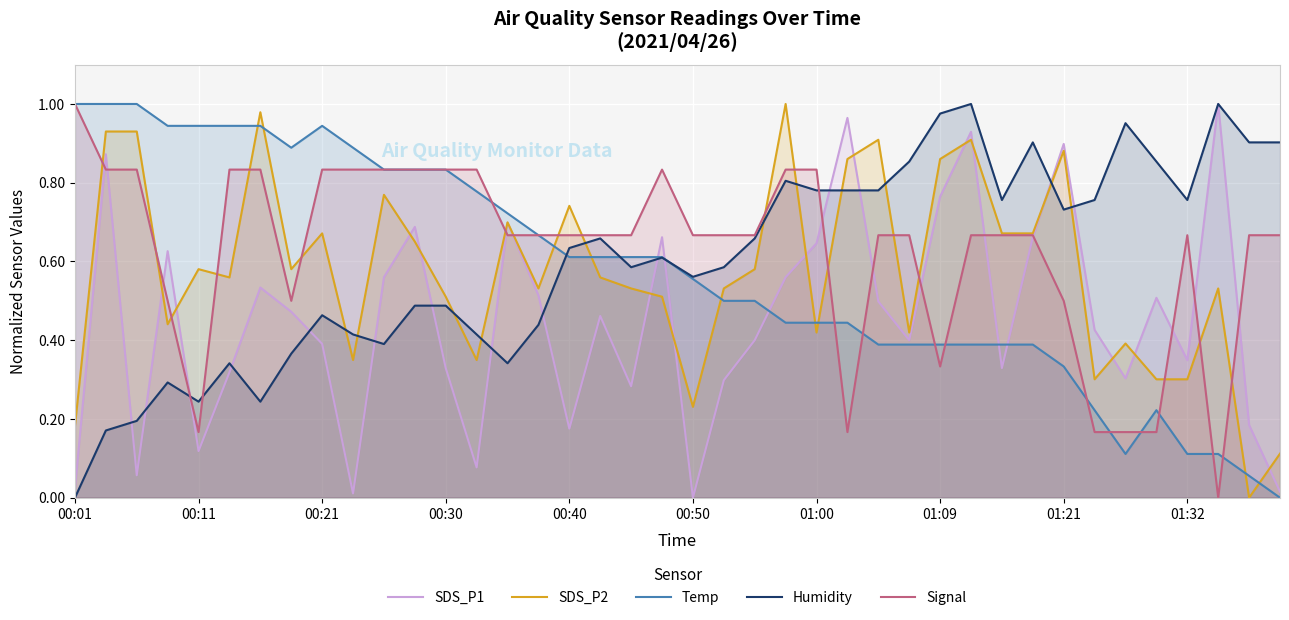

Is the value of Temp at 00:01 greater than the value of SDS_P2 at 00:21?

Yes